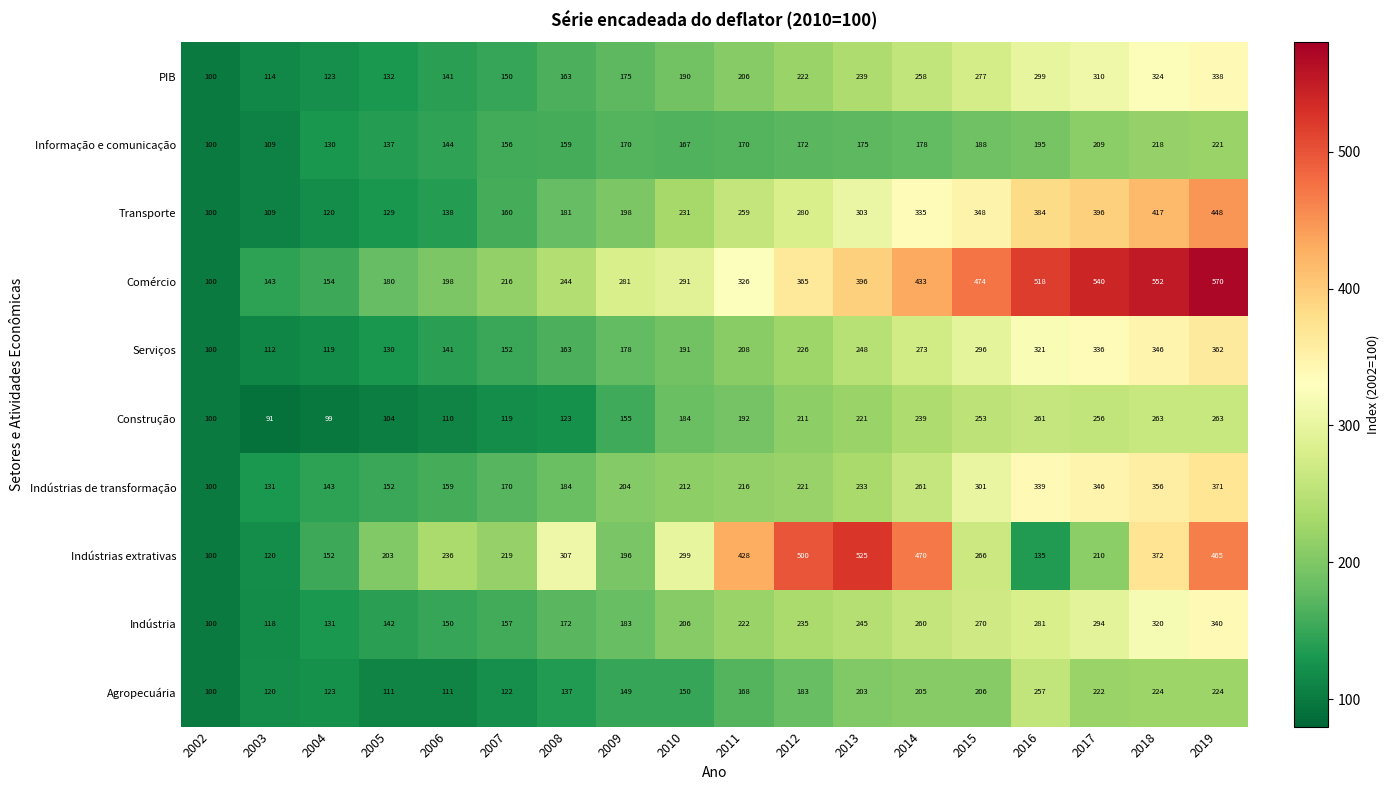

Which series has the largest range (max minus min)?

Comércio